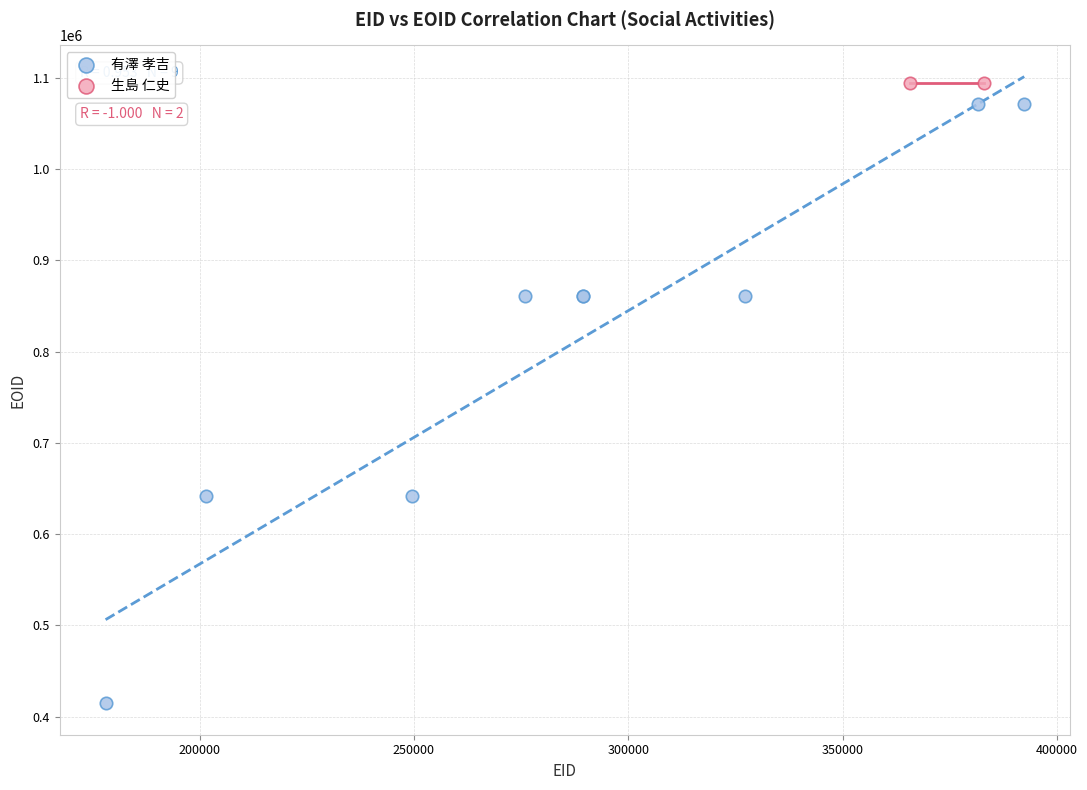

What are all the series names shown in the legend?

有澤 孝吉, 生島 仁史